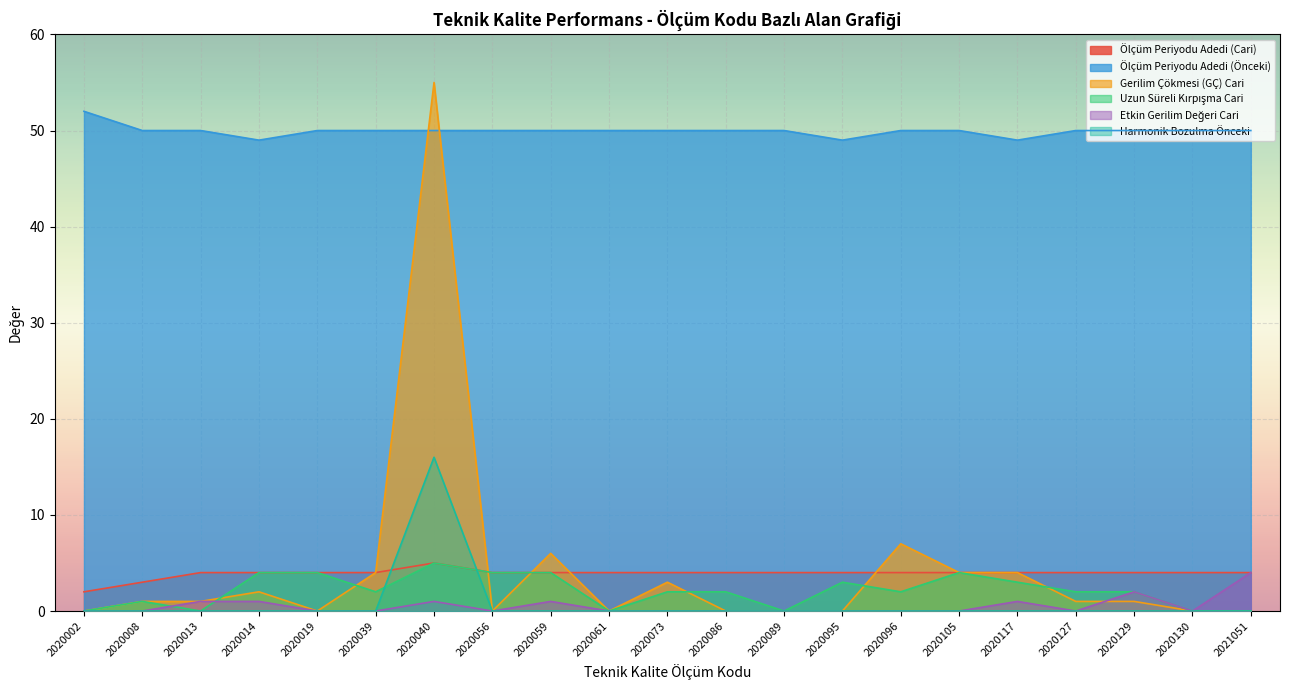

Is it true that Uzun Süreli Kırpışma Cari equals 2 at 2020040?

False